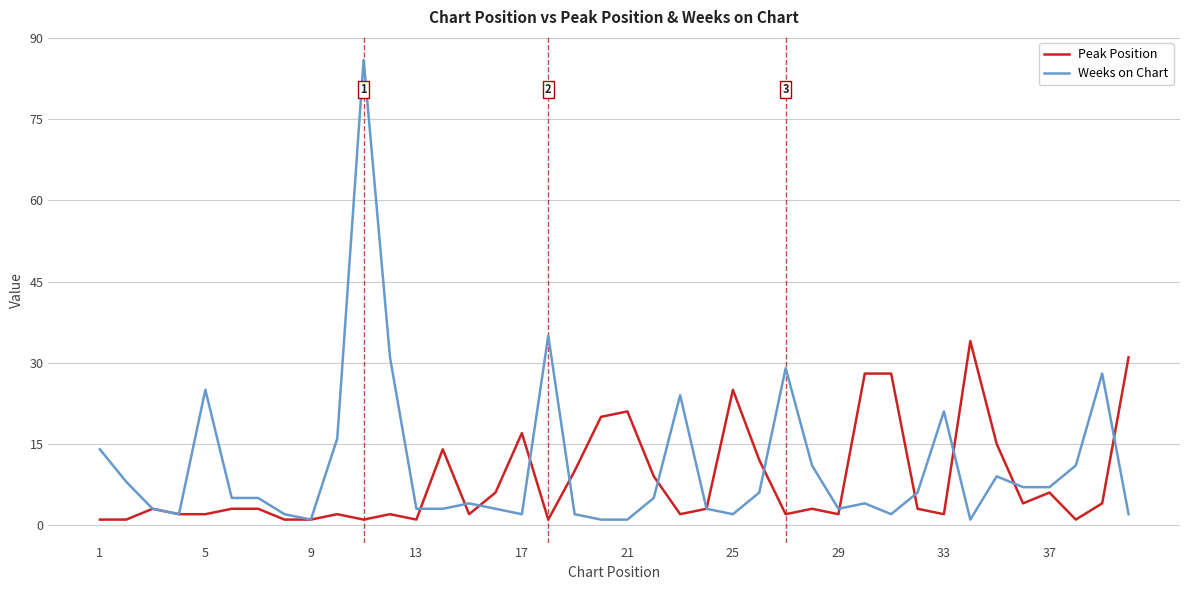

How many lines are shown in the chart?

2